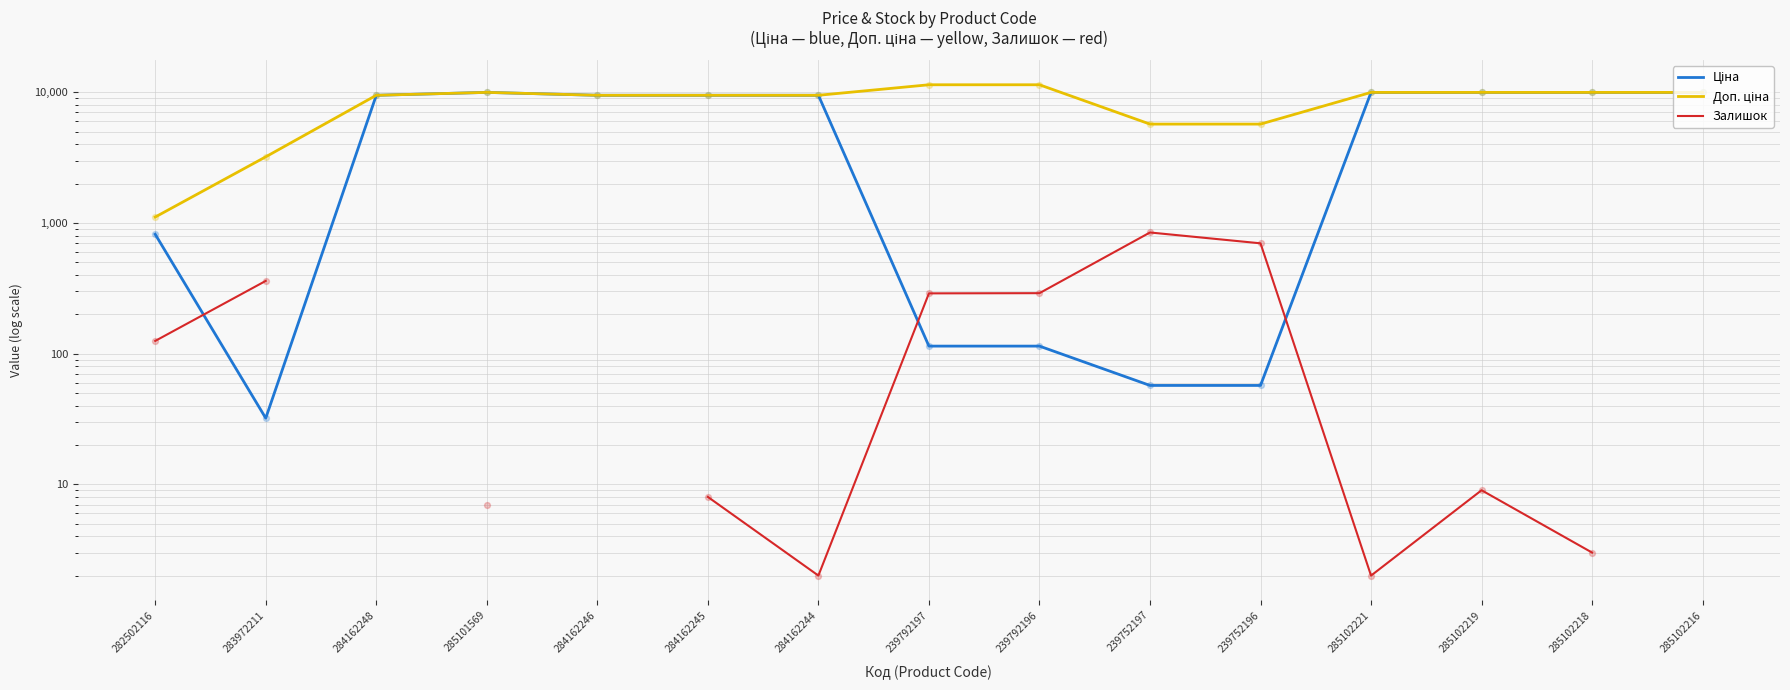

Which series reaches the minimum Y coordinate?

Залишок